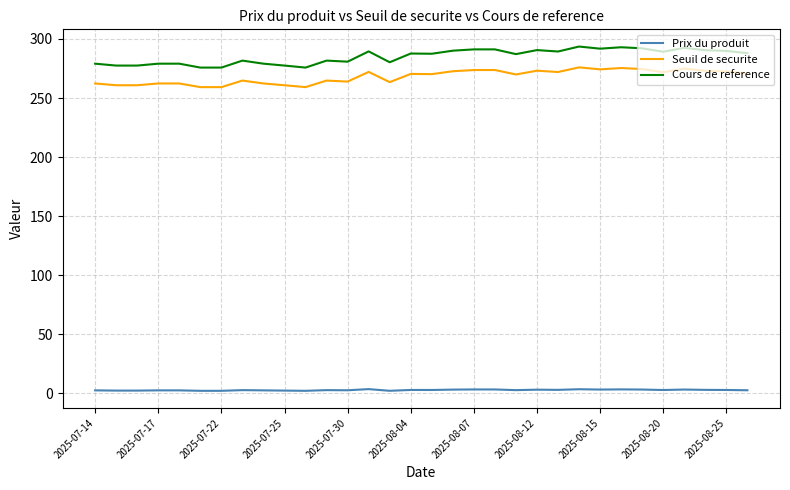

List the series in order of their peak value, lowest first.

Prix du produit, Seuil de securite, Cours de reference